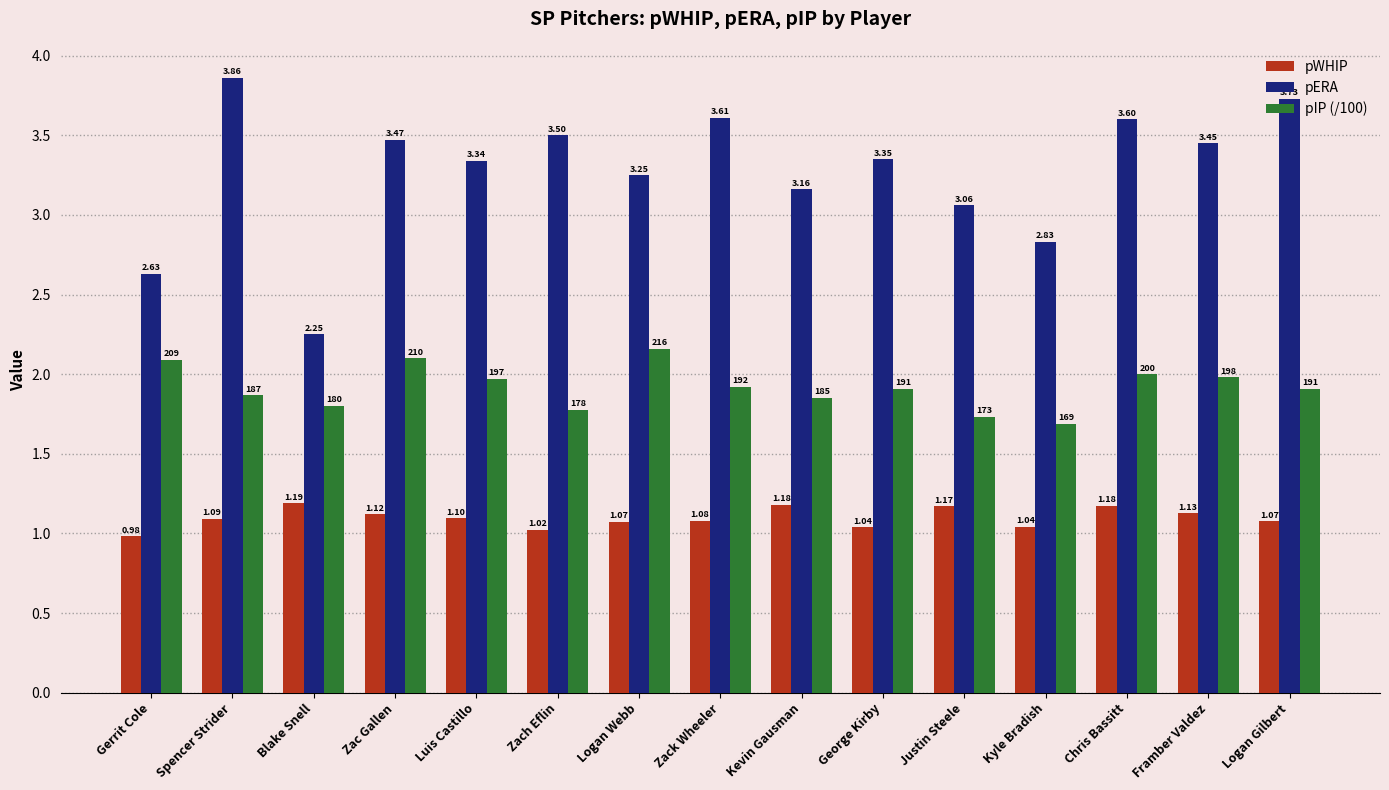

How many data points in pERA are above 3?

12